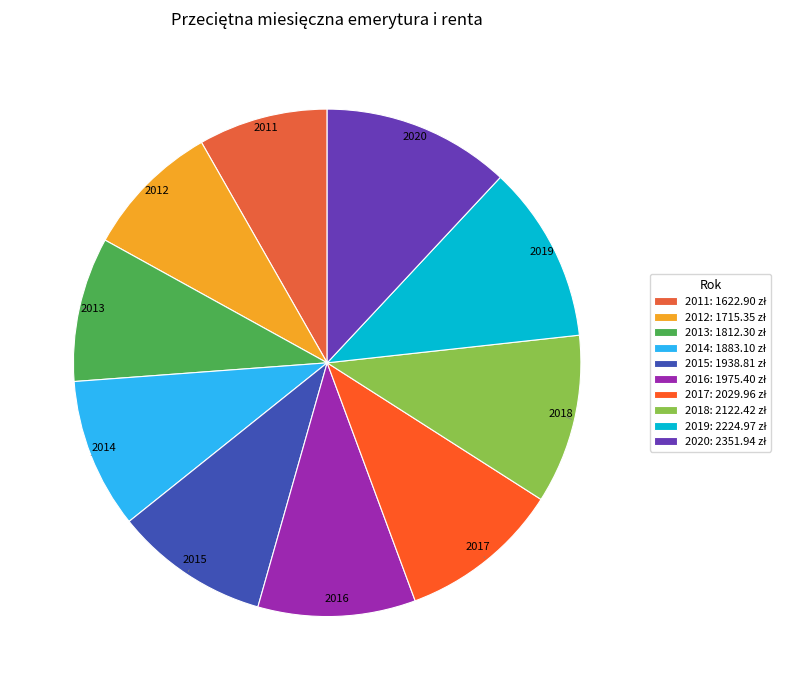

To the nearest percent, what portion does 2012 represent?

9%